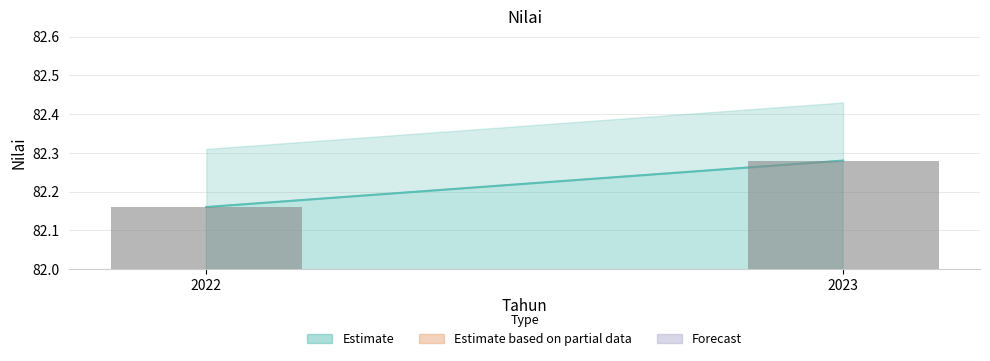

Which label corresponds to the largest value in the chart?

2023